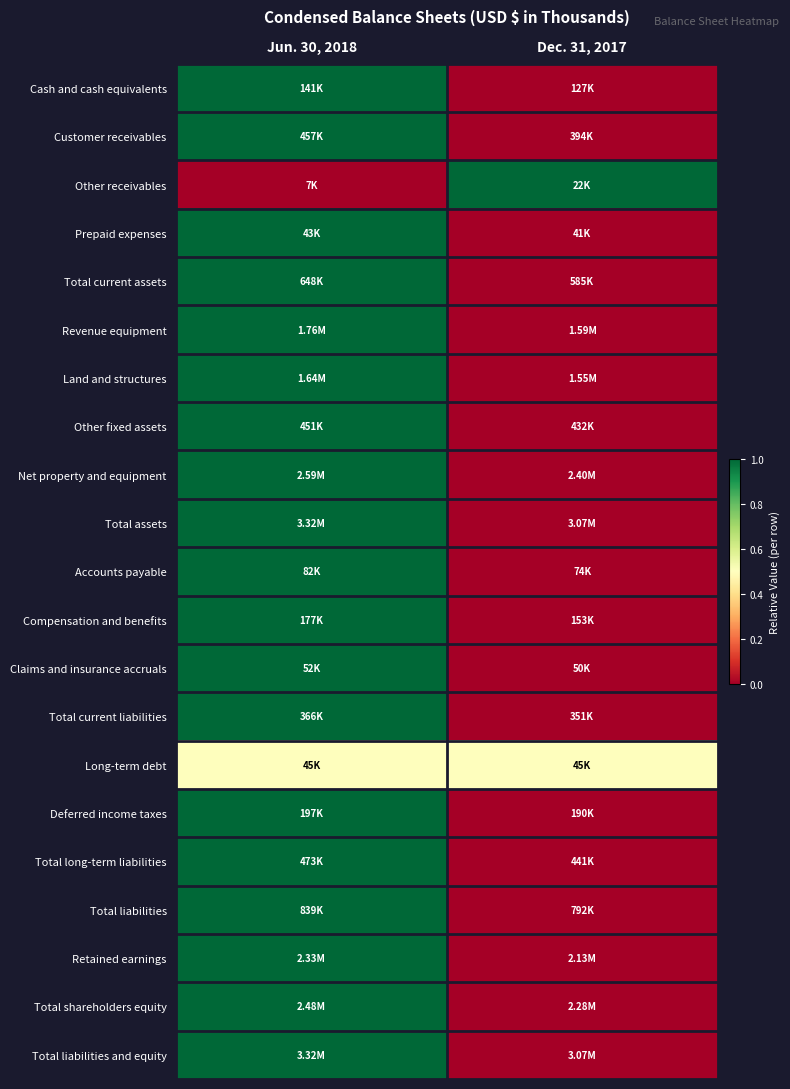

Which category has the lowest value across all series?

Dec. 31, 2017